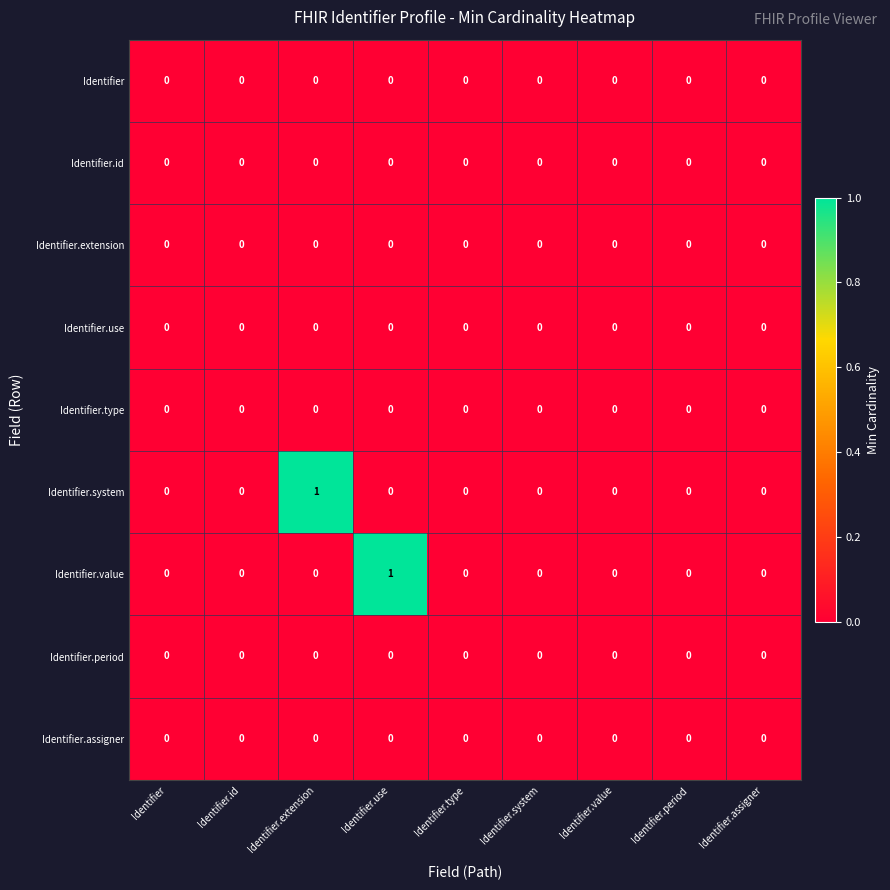

What is the maximum value shown in the chart?

1